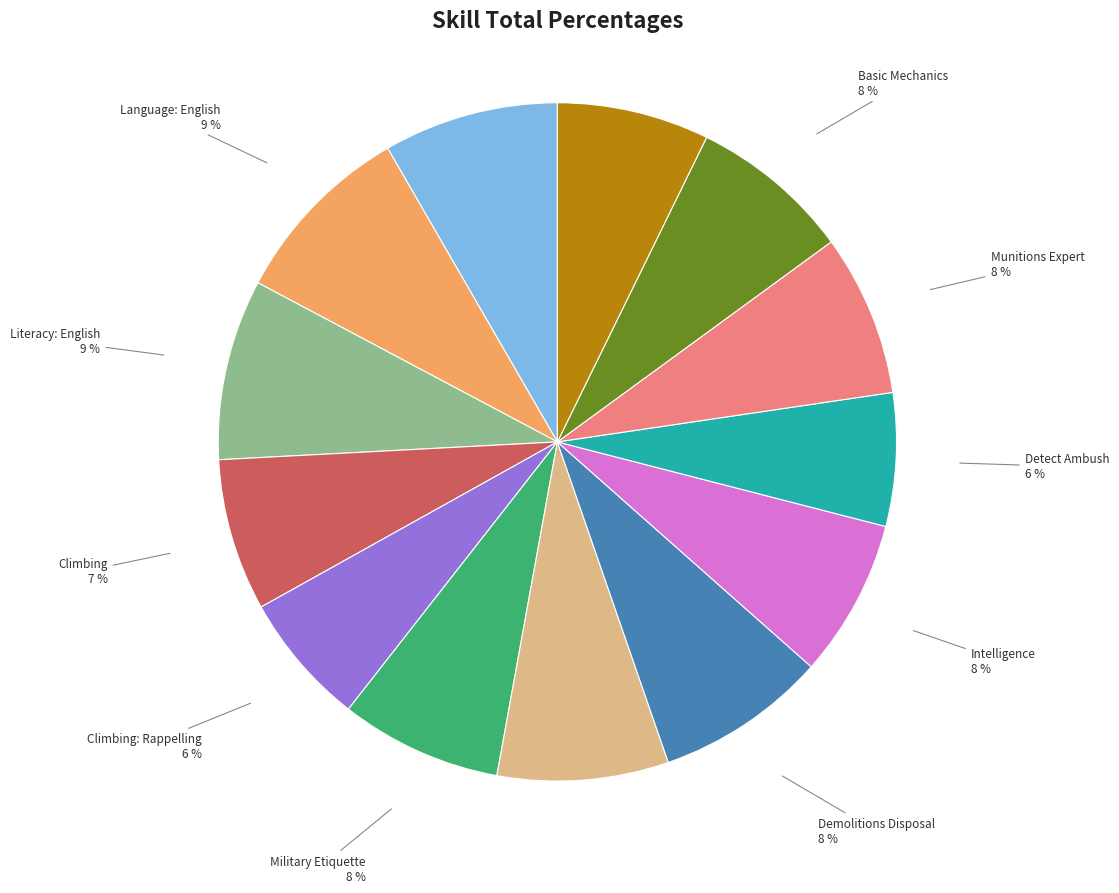

To the nearest percent, what is the difference between the largest and smallest slice percentages?

3%